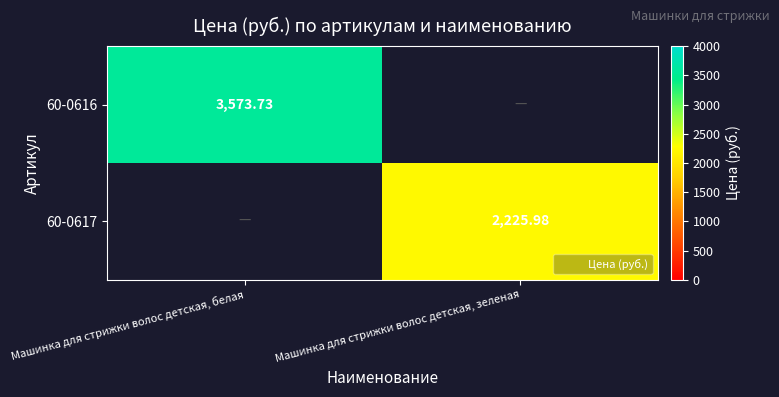

Where is 60-0616 nearest to the value 3573?

Машинка для стрижки волос детская, белая